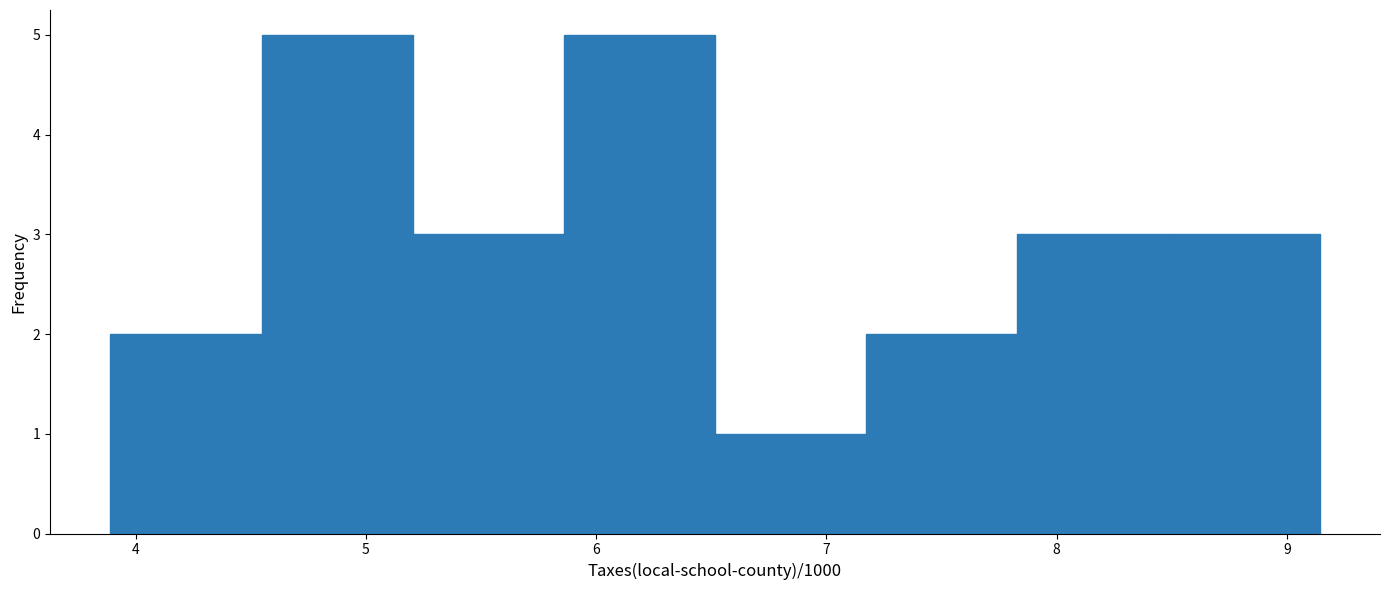

How tall is the bar that spans 7.8 to 8.5 on the x-axis? Neither the bar edges nor the heights are printed on the chart, so give them approximately, as read against the axes.

3